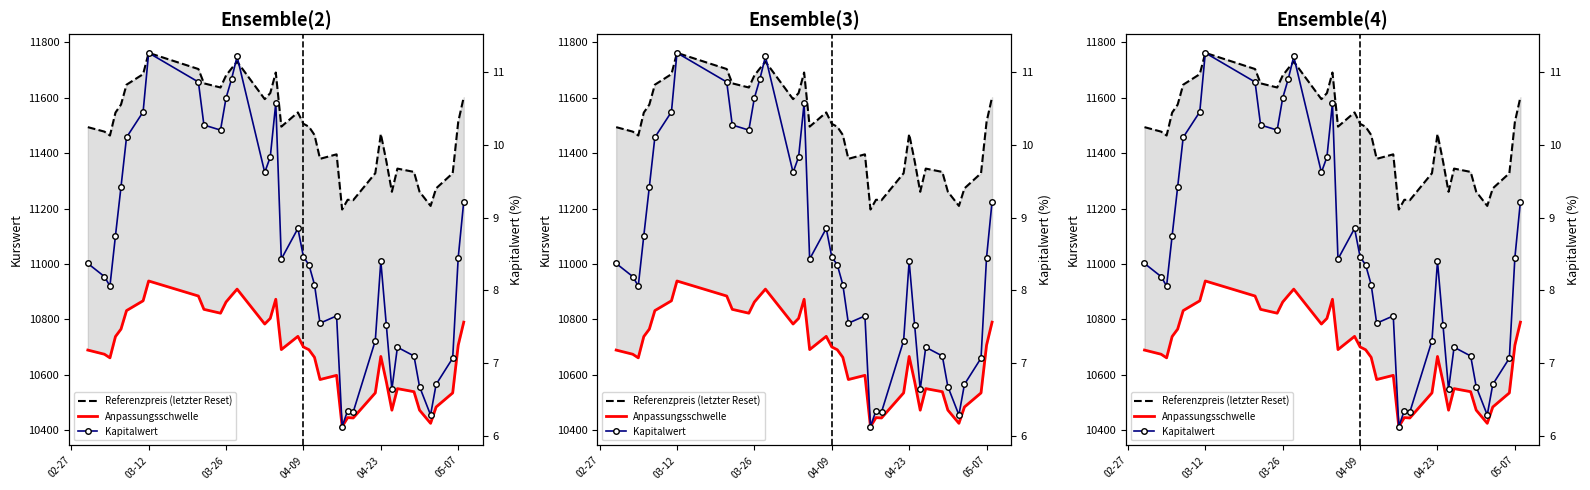

How many distinct data groups are displayed?

3